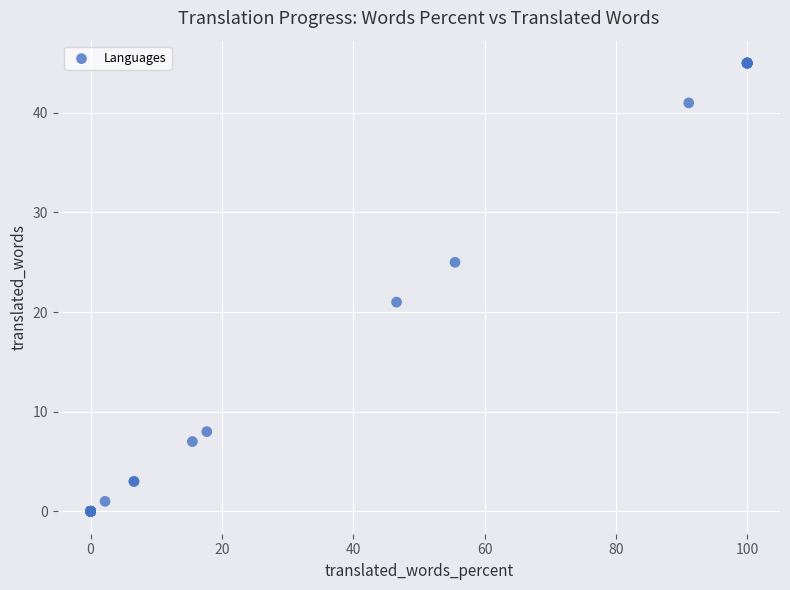

What Y value in the scatter plot is closest to 22?

21